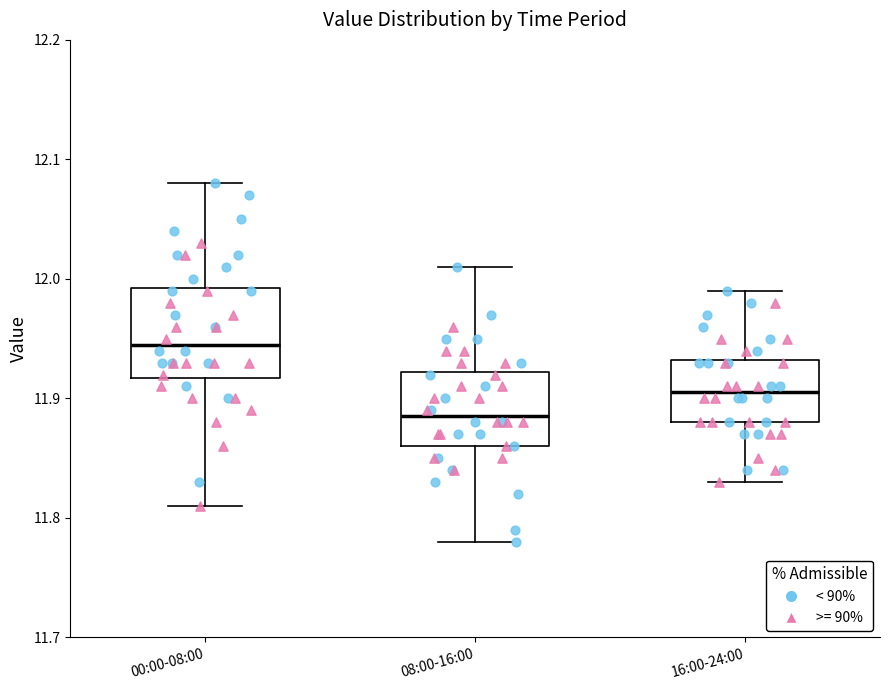

Reading left to right, read every box against the y-axis: the position of its median line, the range the box covers, and the ends of its whiskers. The values are not printed on the chart, so give them approximately, as read against the axis.

00:00-08:00: median 11.95, box 11.92 to 11.99, whiskers 11.81 to 12.08
08:00-16:00: median 11.89, box 11.86 to 11.92, whiskers 11.78 to 12.01
16:00-24:00: median 11.91, box 11.88 to 11.93, whiskers 11.83 to 11.99